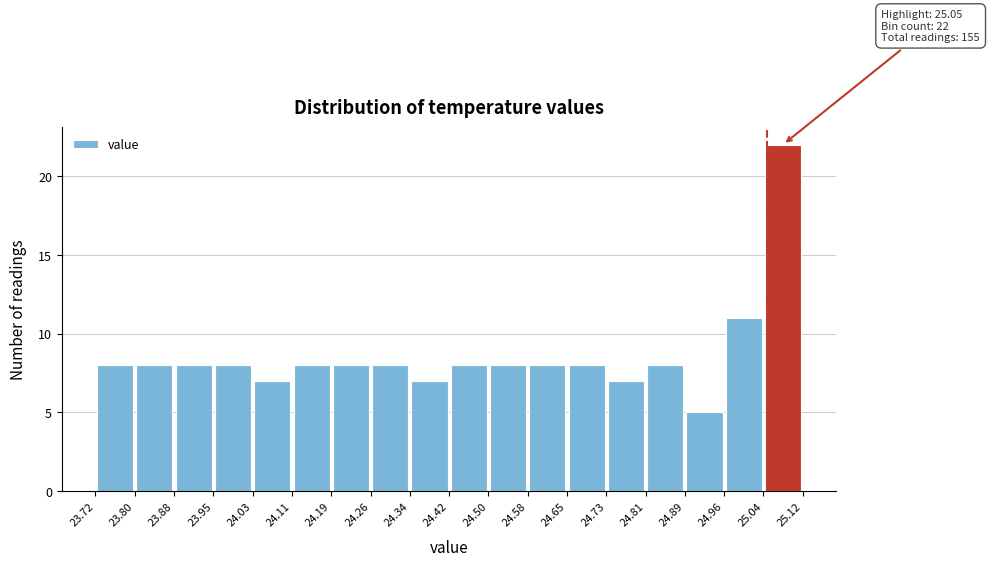

Over which range of the x-axis is the bar tallest?

25.04 to 25.12